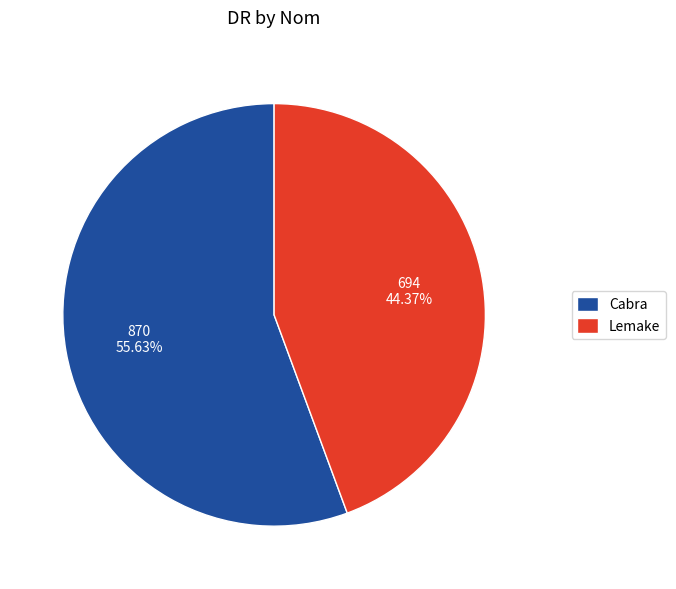

Which category has the smallest portion of the pie?

Lemake